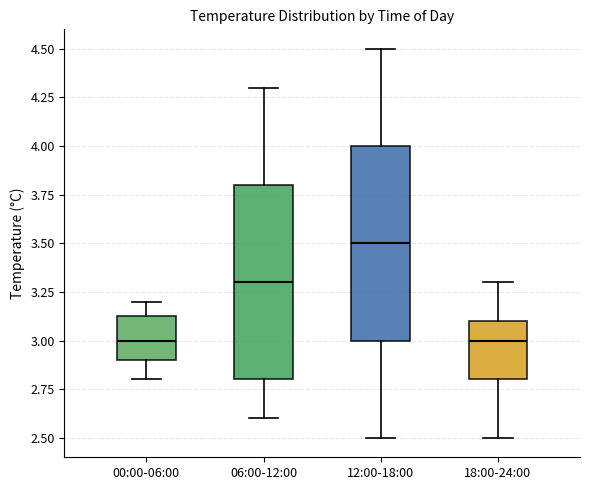

Reading left to right, transcribe this box plot: for each box, give where its median line is, the range the box spans, and where its two whiskers end, as read against the y-axis. The values are not printed on the chart, so give them approximately, as read against the axis.

00:00-06:00: median 3.00, box 2.90 to 3.15, whiskers 2.80 to 3.20
06:00-12:00: median 3.30, box 2.80 to 3.80, whiskers 2.60 to 4.30
12:00-18:00: median 3.50, box 3.00 to 4.00, whiskers 2.50 to 4.50
18:00-24:00: median 3.00, box 2.80 to 3.10, whiskers 2.50 to 3.30